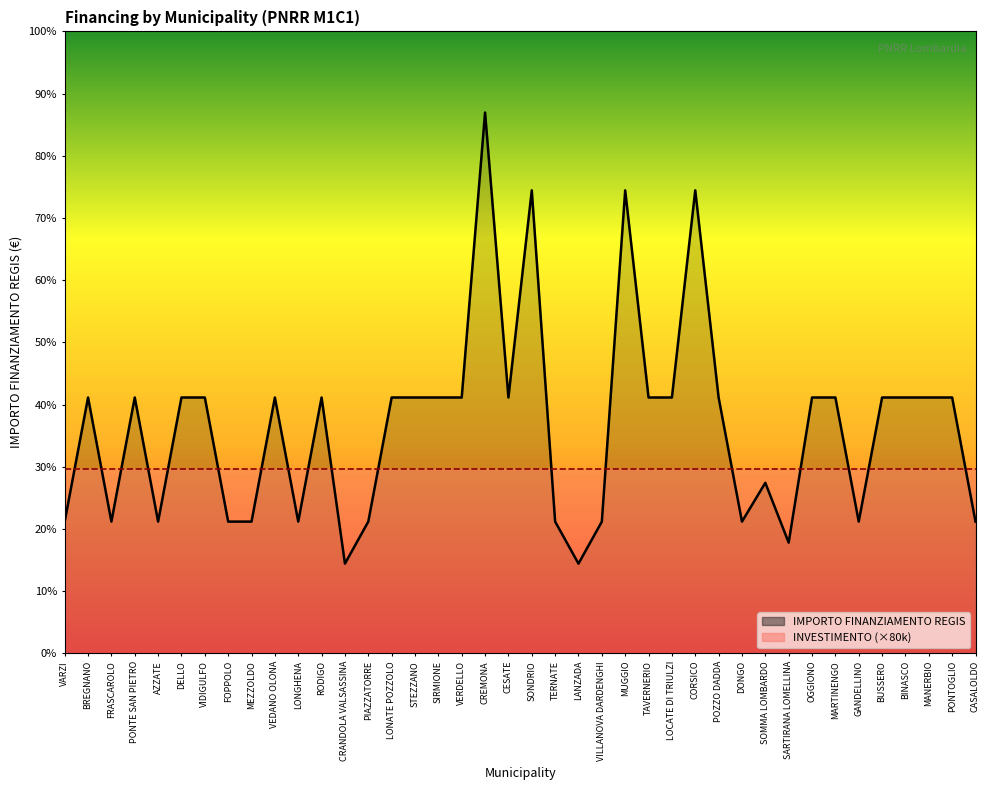

Read the value at TAVERNERIO, to the nearest 10.

155230